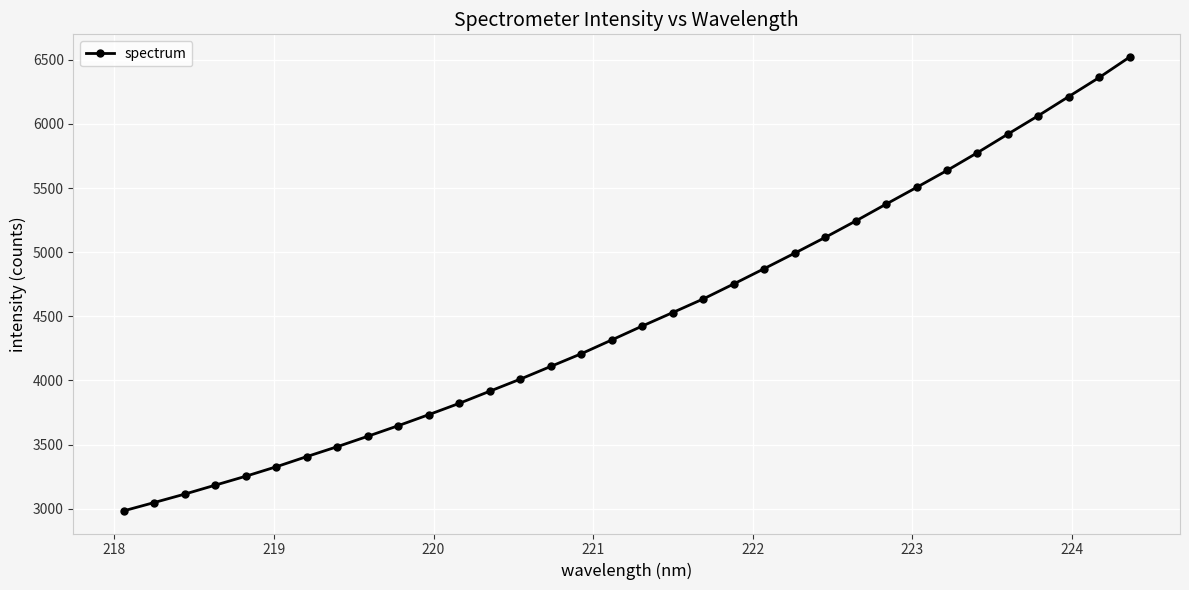

What is the greatest value displayed?

6521.3